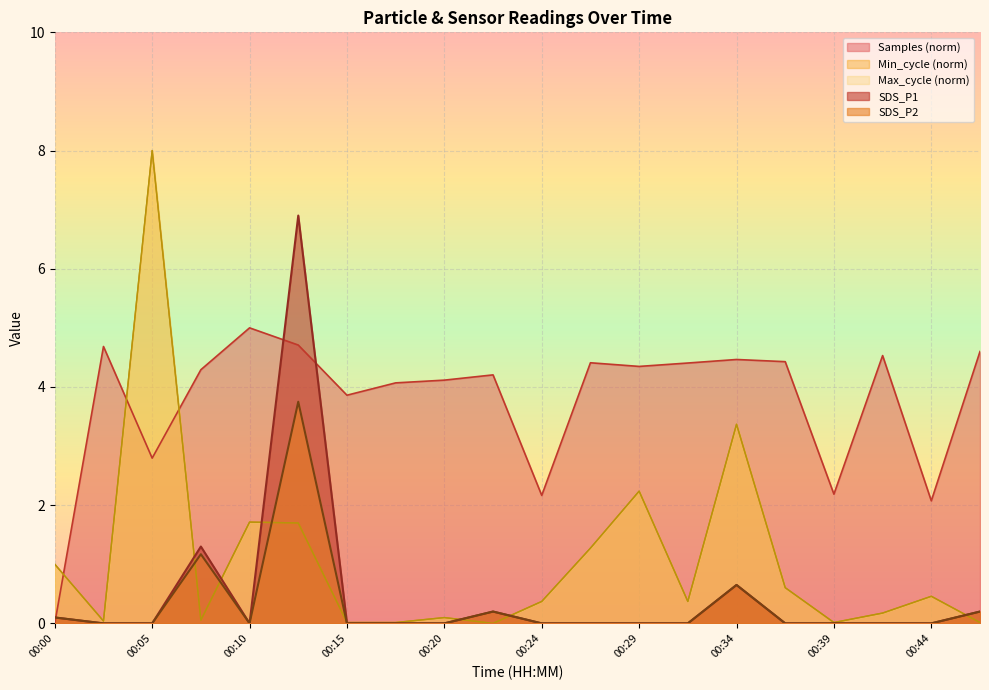

Which series has the largest range (max minus min)?

SDS_P1